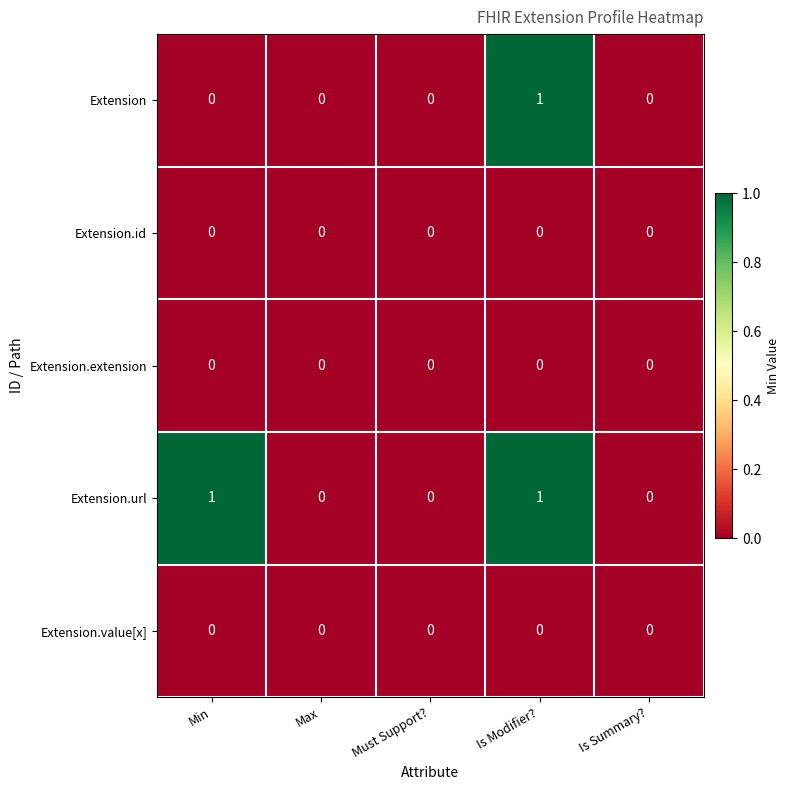

Which series changed the most between Min and Is Summary??

Extension.url